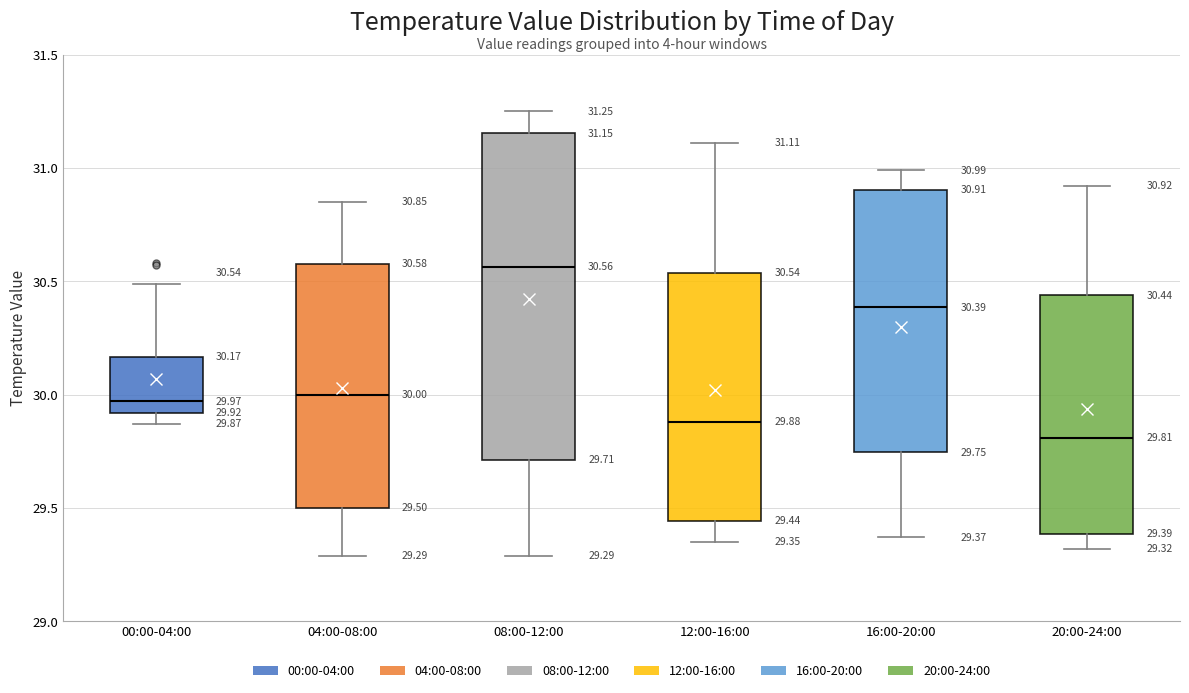

Which box has the lowest median line?

20:00-24:00